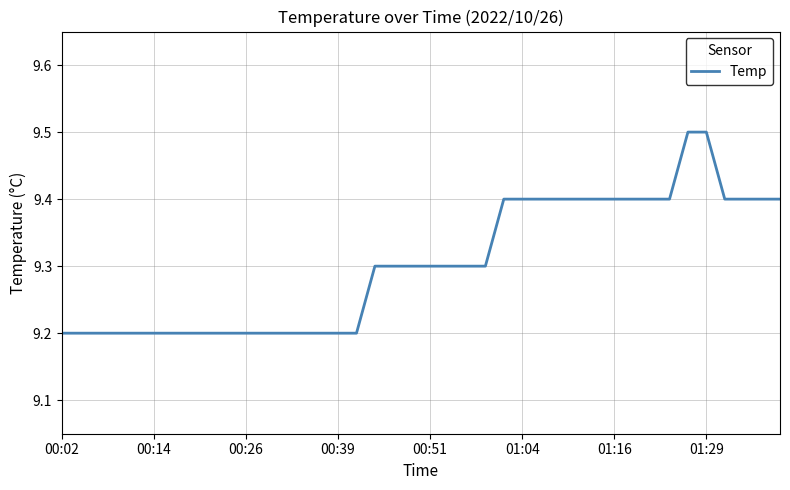

What is the greatest value displayed?

9.5